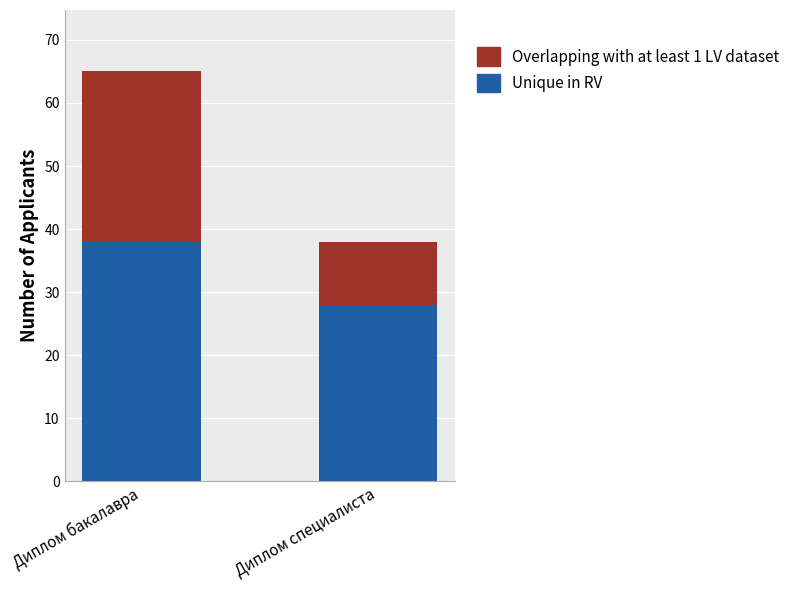

What are all the series names shown in the legend?

Overlapping with at least 1 LV dataset, Unique in RV